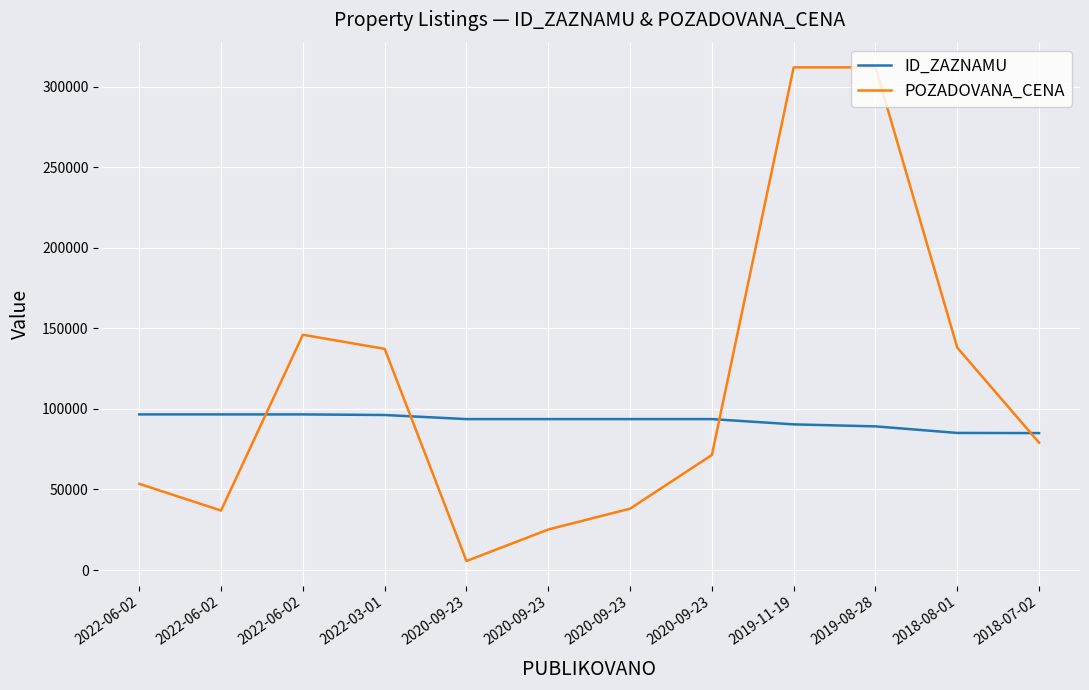

How many interior local valleys does the ID_ZAZNAMU series have?

1